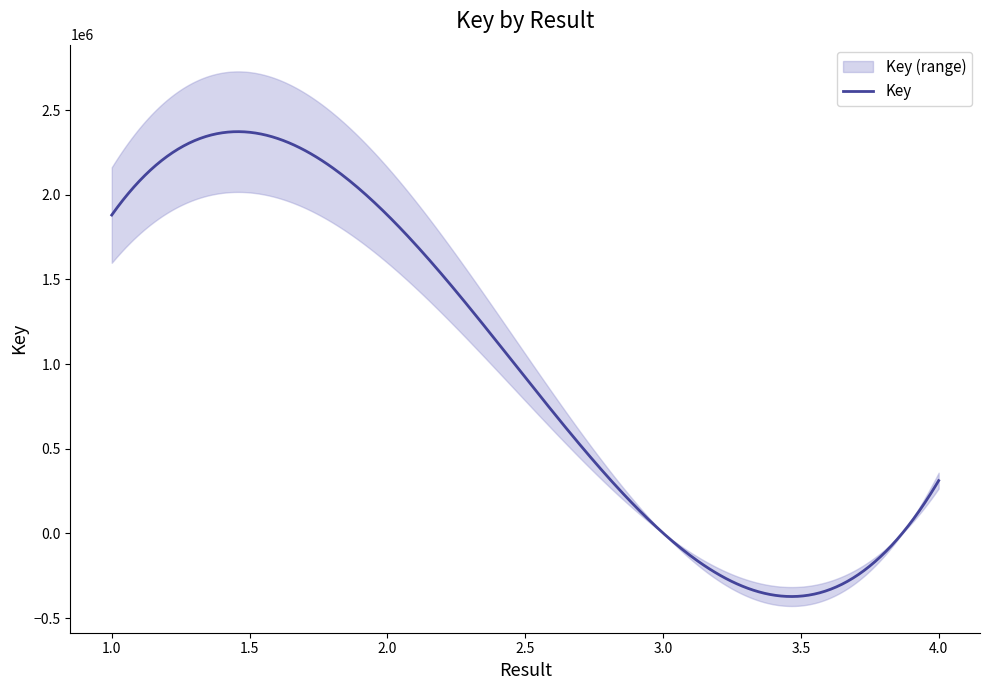

Between 3 and 1, which is larger?

1